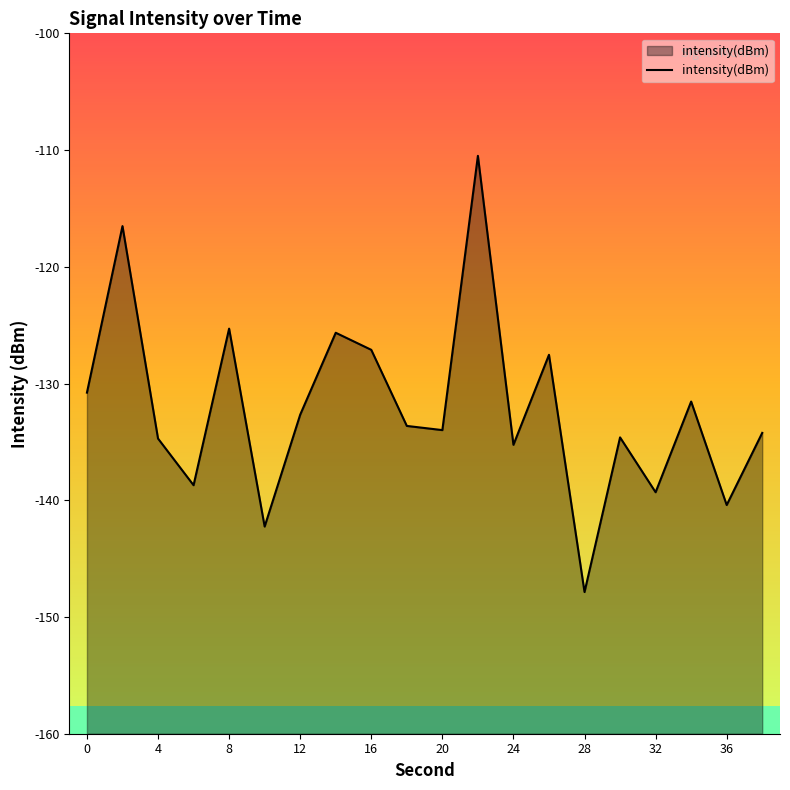

Does the chart have visible grid lines?

No